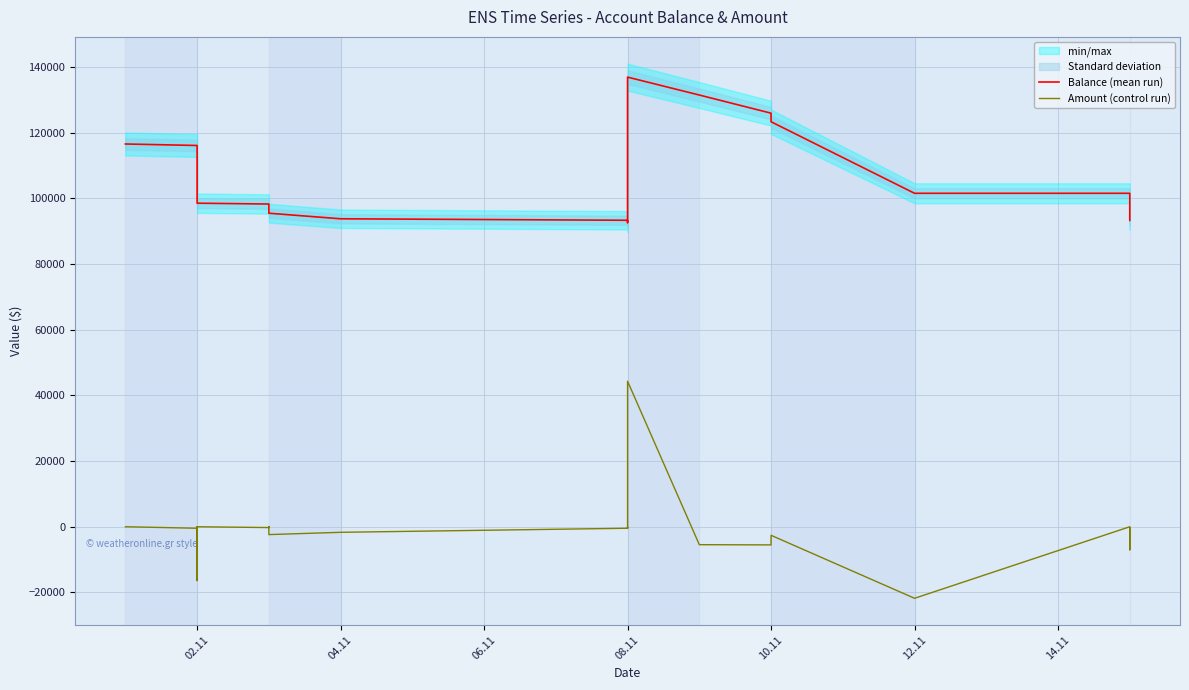

How many values in the Balance (mean run) series exceed 98516?

17